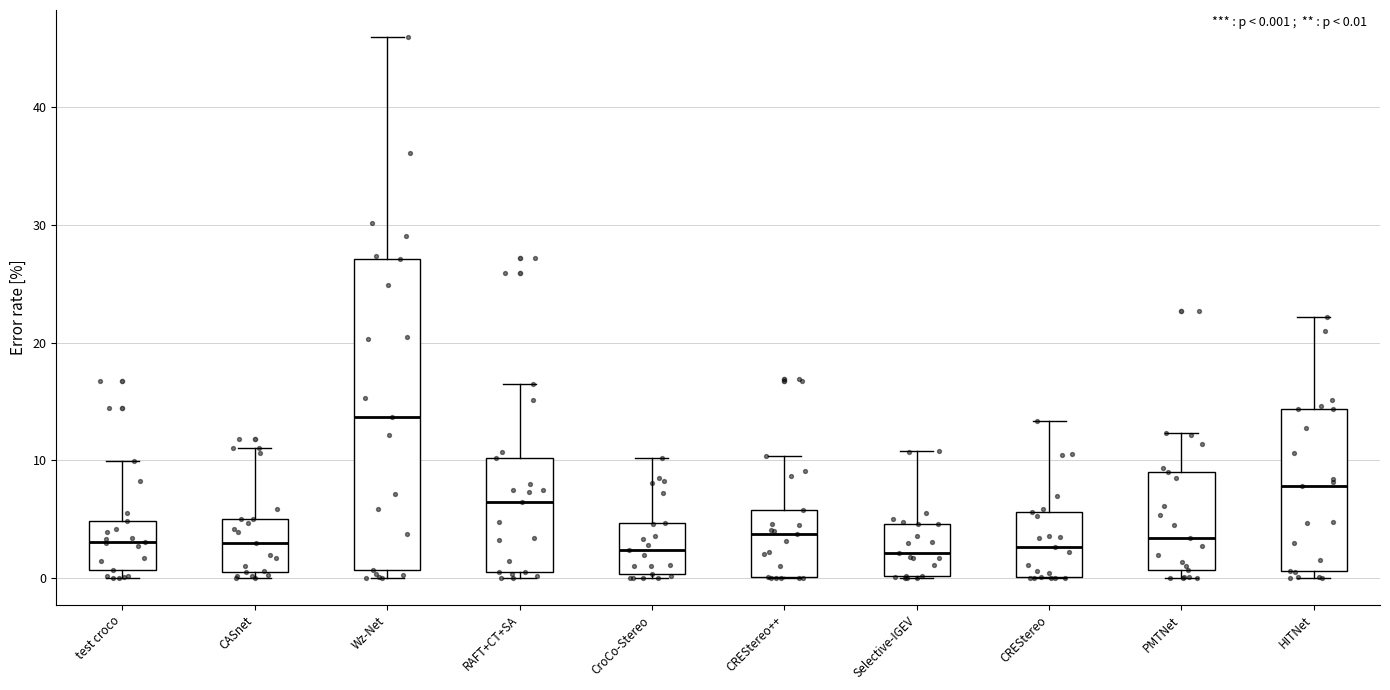

Which box has the highest median line?

Wz-Net